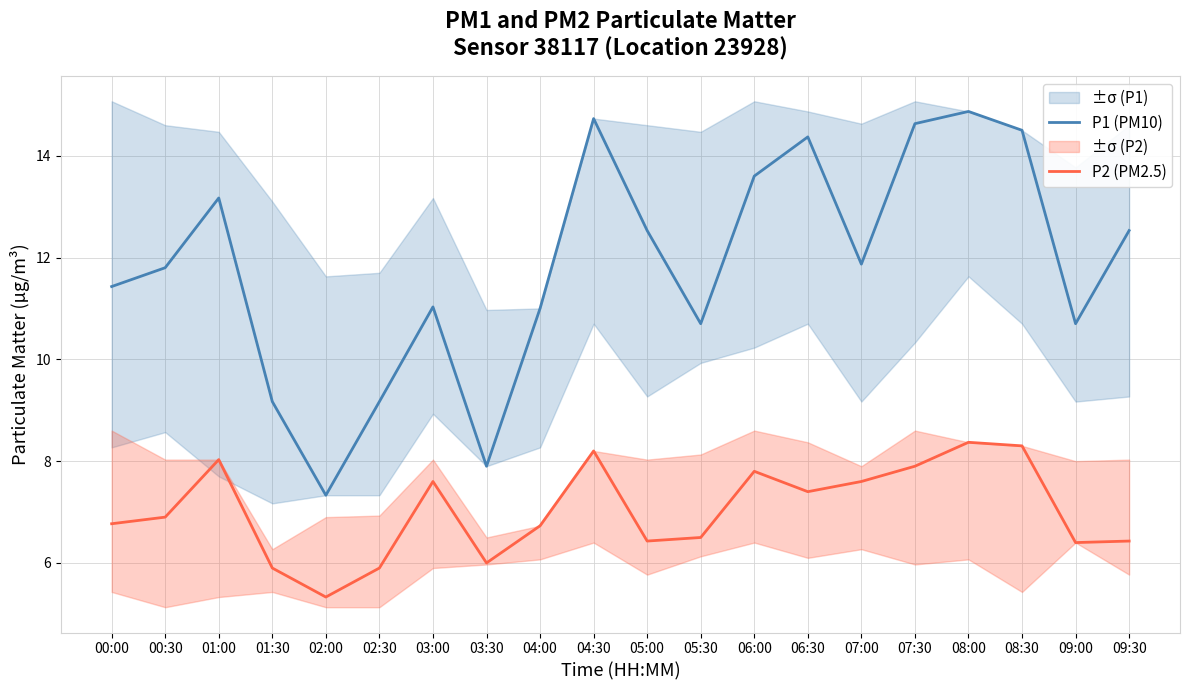

Read the P1 (PM10) value at 00:00.

11.4